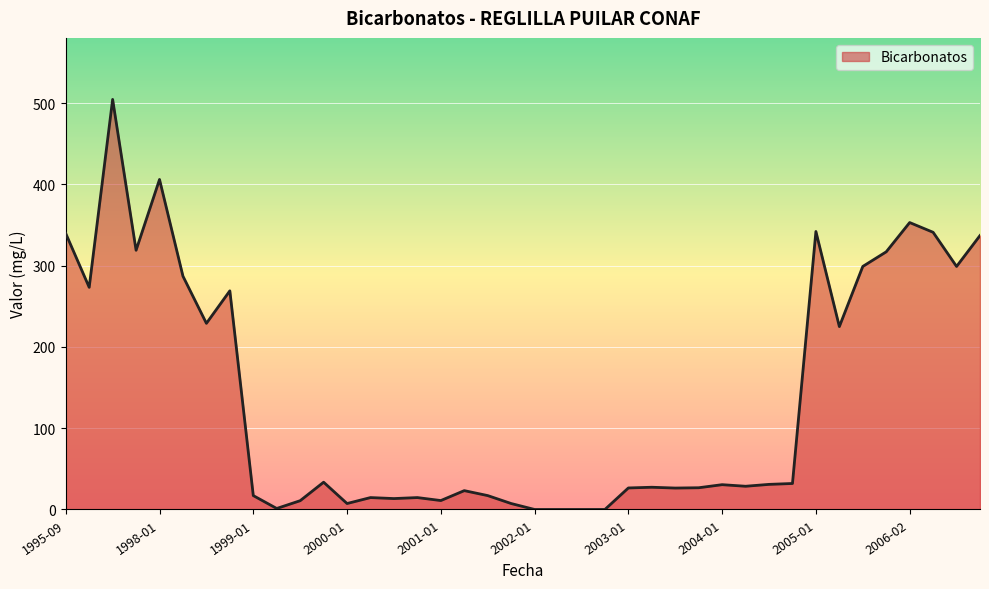

What is the difference between the maximum and minimum values?

504.5